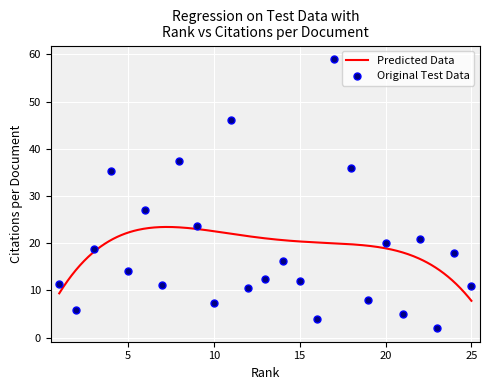

What is the change in value from 6 to 15?

-15.1